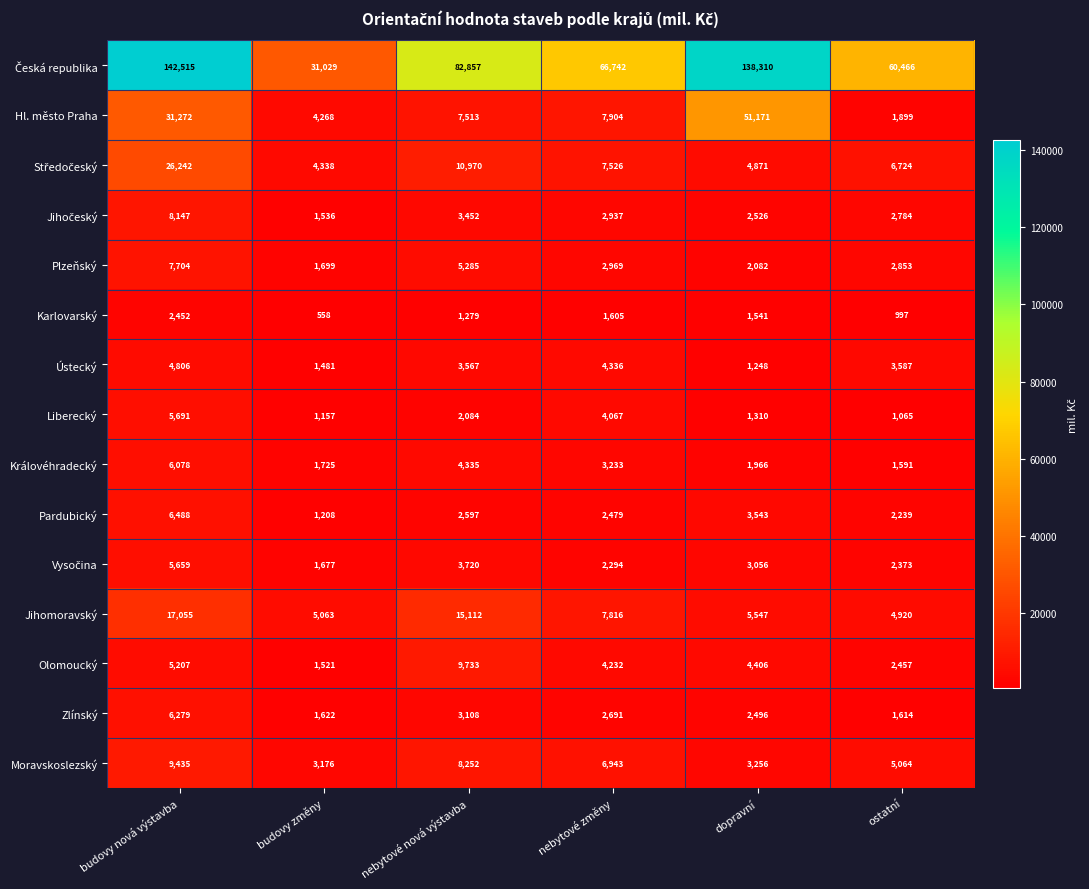

What is the total value across all series at nebytové nová výstavba?

163864